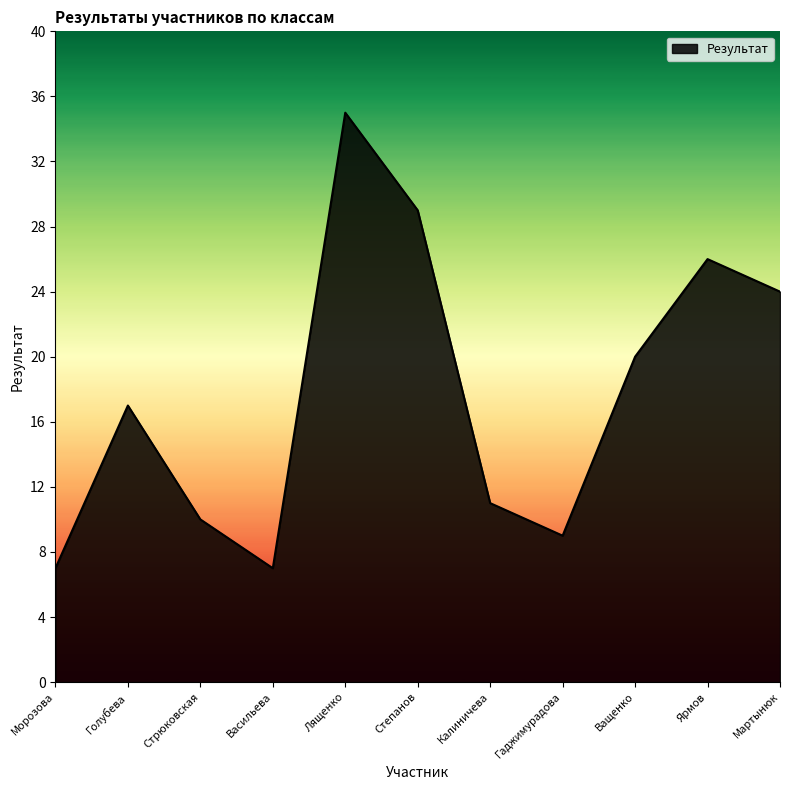

Reading left to right, list all the values displayed in this chart.

7	17	10	7	35	29	11	9	20	26	24